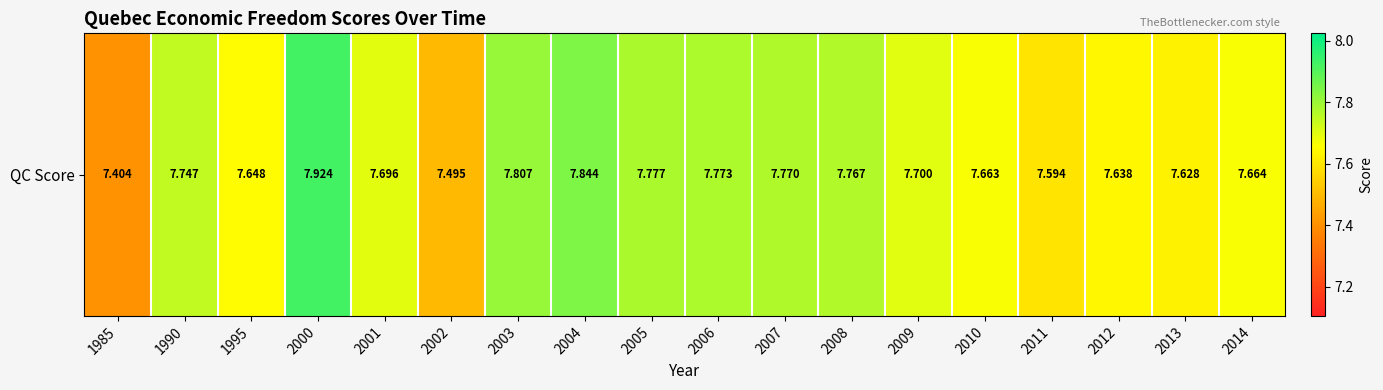

Which has a higher value, 2008 or 2012?

2008